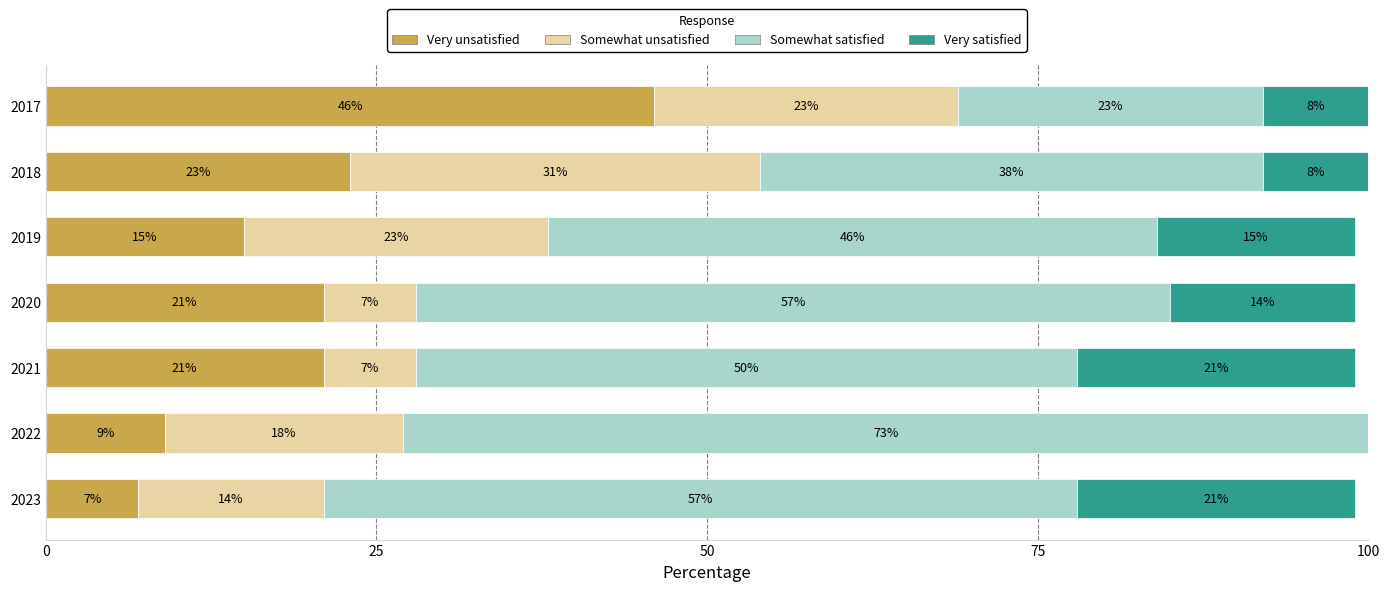

What is the highest value of the Very unsatisfied series?

46